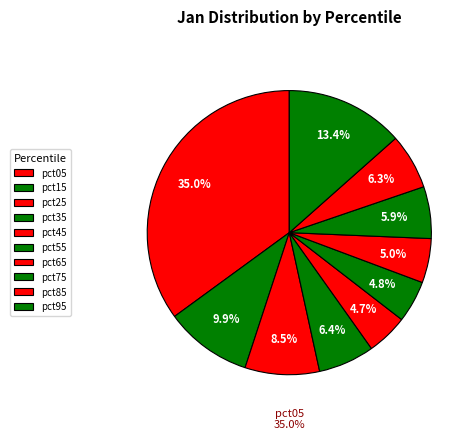

To the nearest percent, what portion does pct05 represent?

35%